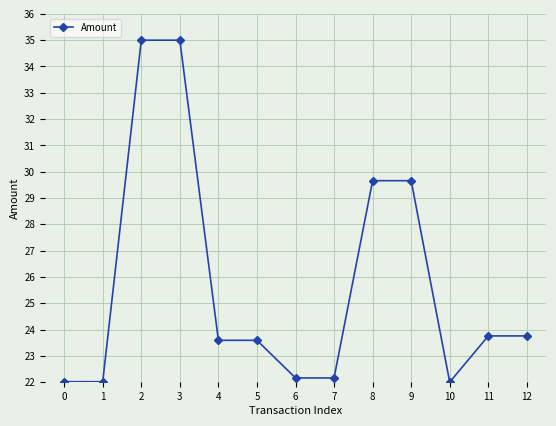

What is the smallest value displayed?

22.0